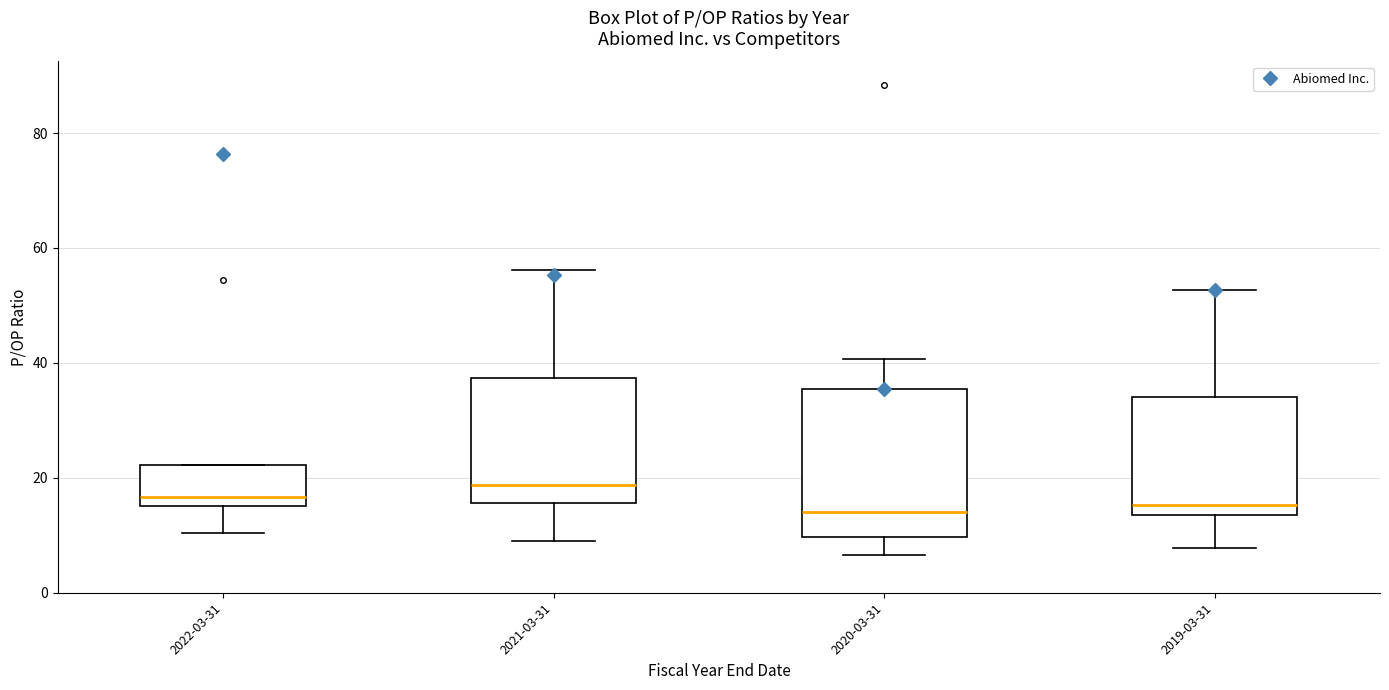

Reading left to right, transcribe this box plot: for each box, give where its median line is, the range the box spans, and where its two whiskers end, as read against the y-axis. The values are not printed on the chart, so give them approximately, as read against the axis.

2022-03-31: median 16 (just above the box's lower edge), box 16 to 22, whiskers 10 to 22
2021-03-31: median 18, box 16 to 38, whiskers 10 to 56
2020-03-31: median 14, box 10 to 36, whiskers 6 to 40
2019-03-31: median 16, box 14 to 34, whiskers 8 to 52